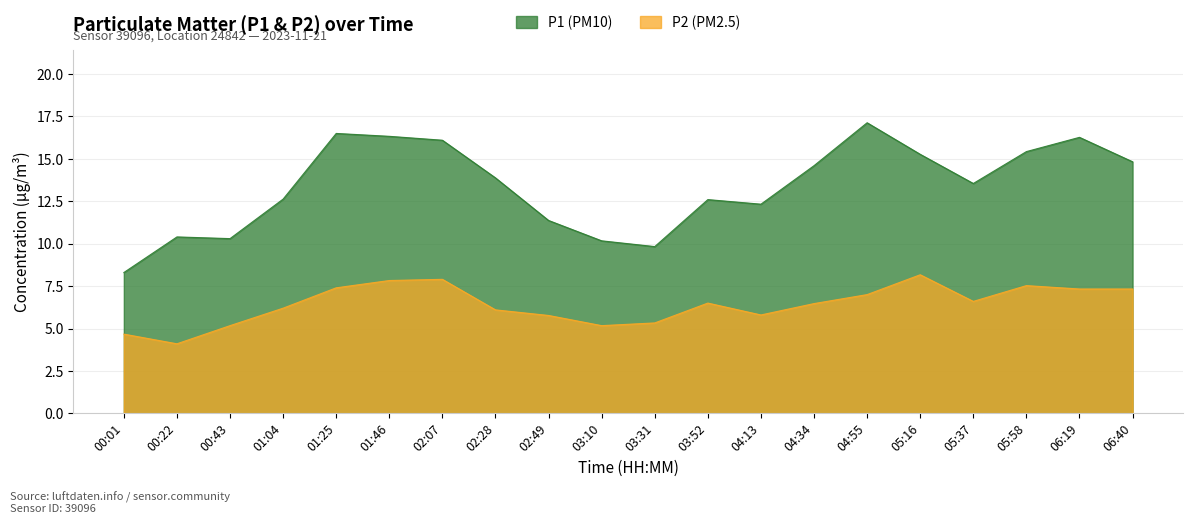

Does the chart have visible grid lines?

Yes